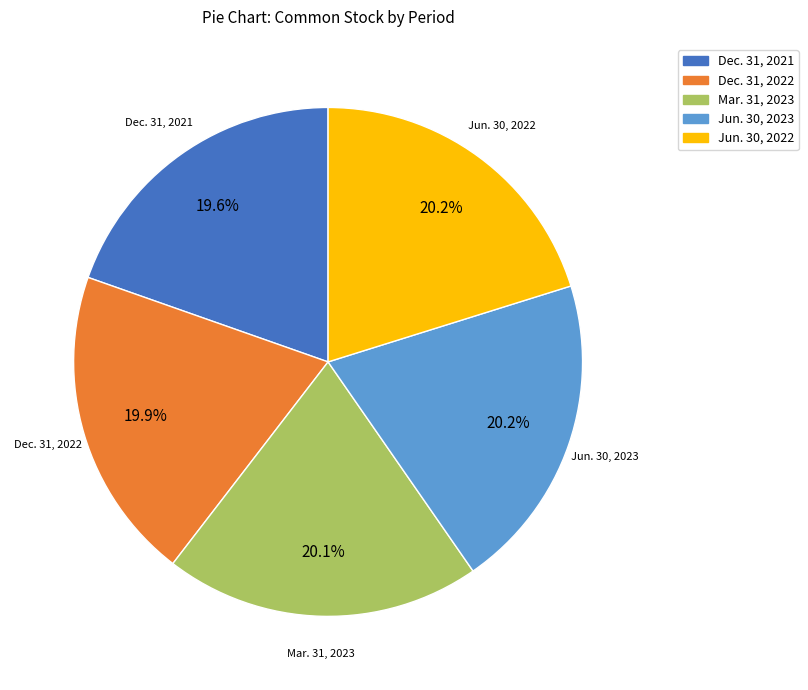

Is there any slice that represents more than half of the pie?

No